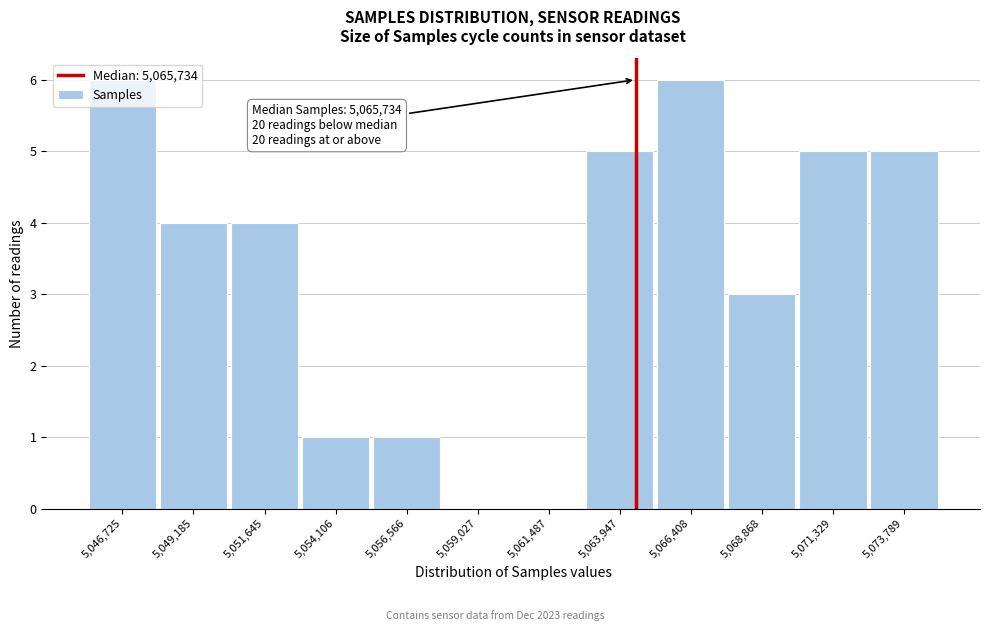

Approximately how many times larger is the value at 5,049,185 compared to 5,054,106?

4.0